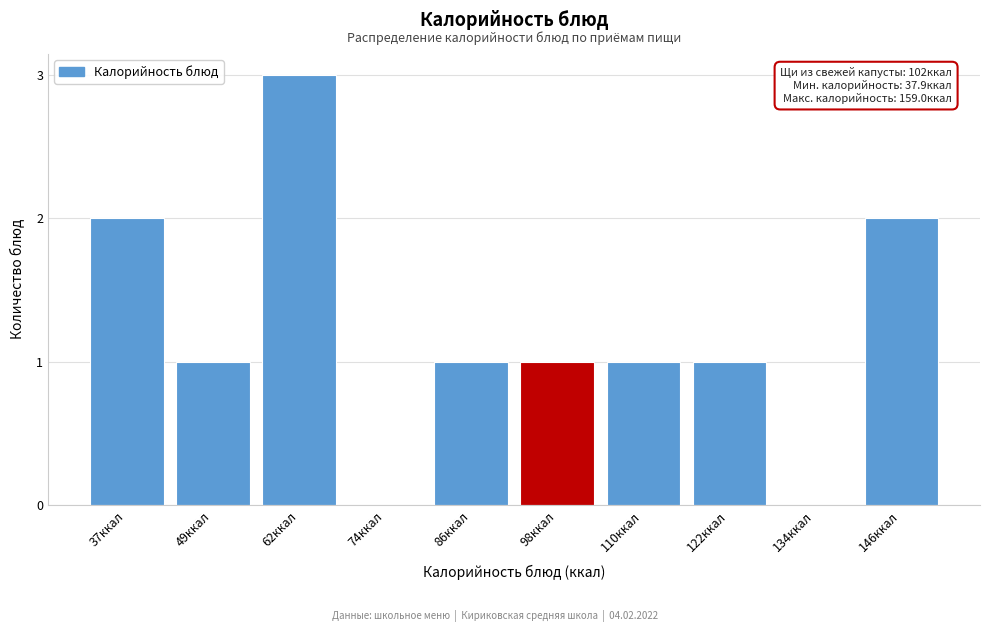

Reading left to right, list all the values displayed in this chart.

37ккал=2	49ккал=1	62ккал=3	74ккал=0	86ккал=1	98ккал=1	110ккал=1	122ккал=1	134ккал=0	146ккал=2